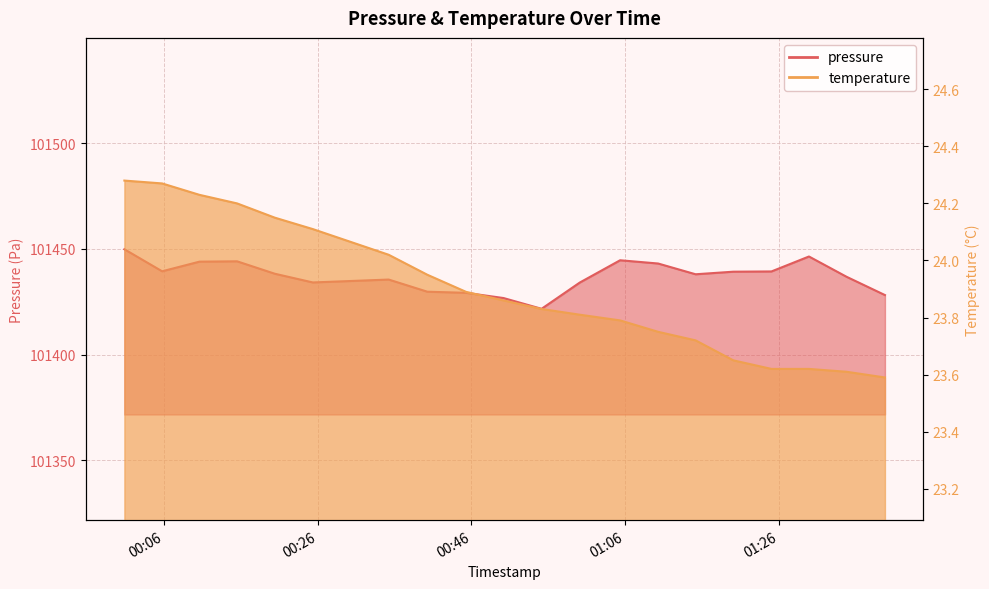

List the labels in order of temperature value, largest first.

2023-07-08T00:00:47, 2023-07-08T00:05:42, 2023-07-08T00:10:34, 2023-07-08T00:15:28, 2023-07-08T00:20:23, 2023-07-08T00:25:20, 2023-07-08T00:35:13, 2023-07-08T00:40:15, 2023-07-08T00:45:18, 2023-07-08T00:50:11, 2023-07-08T00:55:08, 2023-07-08T01:00:06, 2023-07-08T01:05:22, 2023-07-08T01:10:19, 2023-07-08T01:15:12, 2023-07-08T01:20:07, 2023-07-08T01:25:05, 2023-07-08T01:29:58, 2023-07-08T01:34:52, 2023-07-08T01:39:52